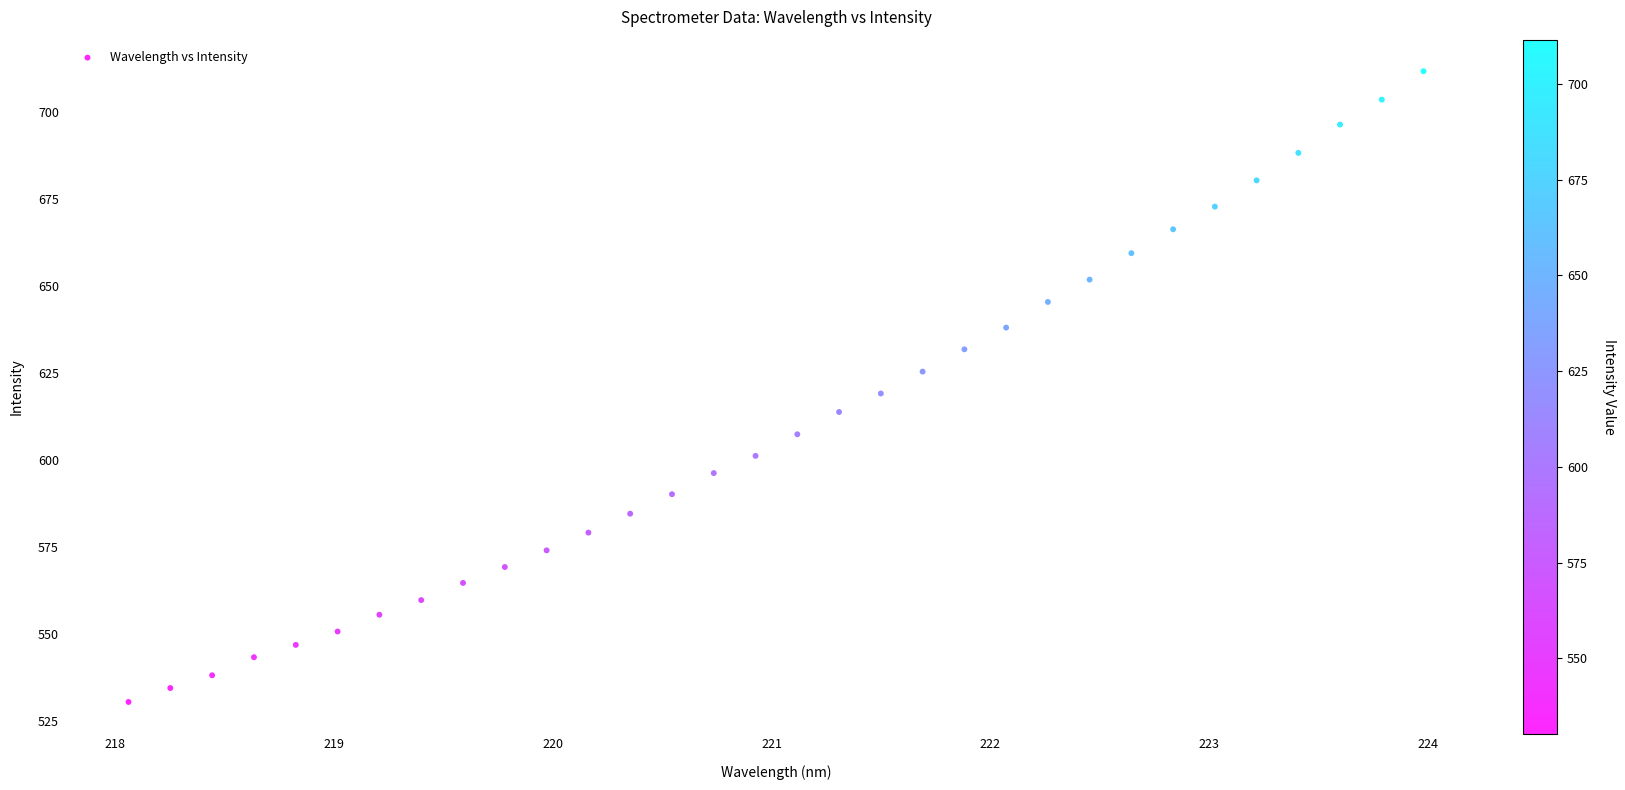

What is the range of X values (max minus min)?

5.9